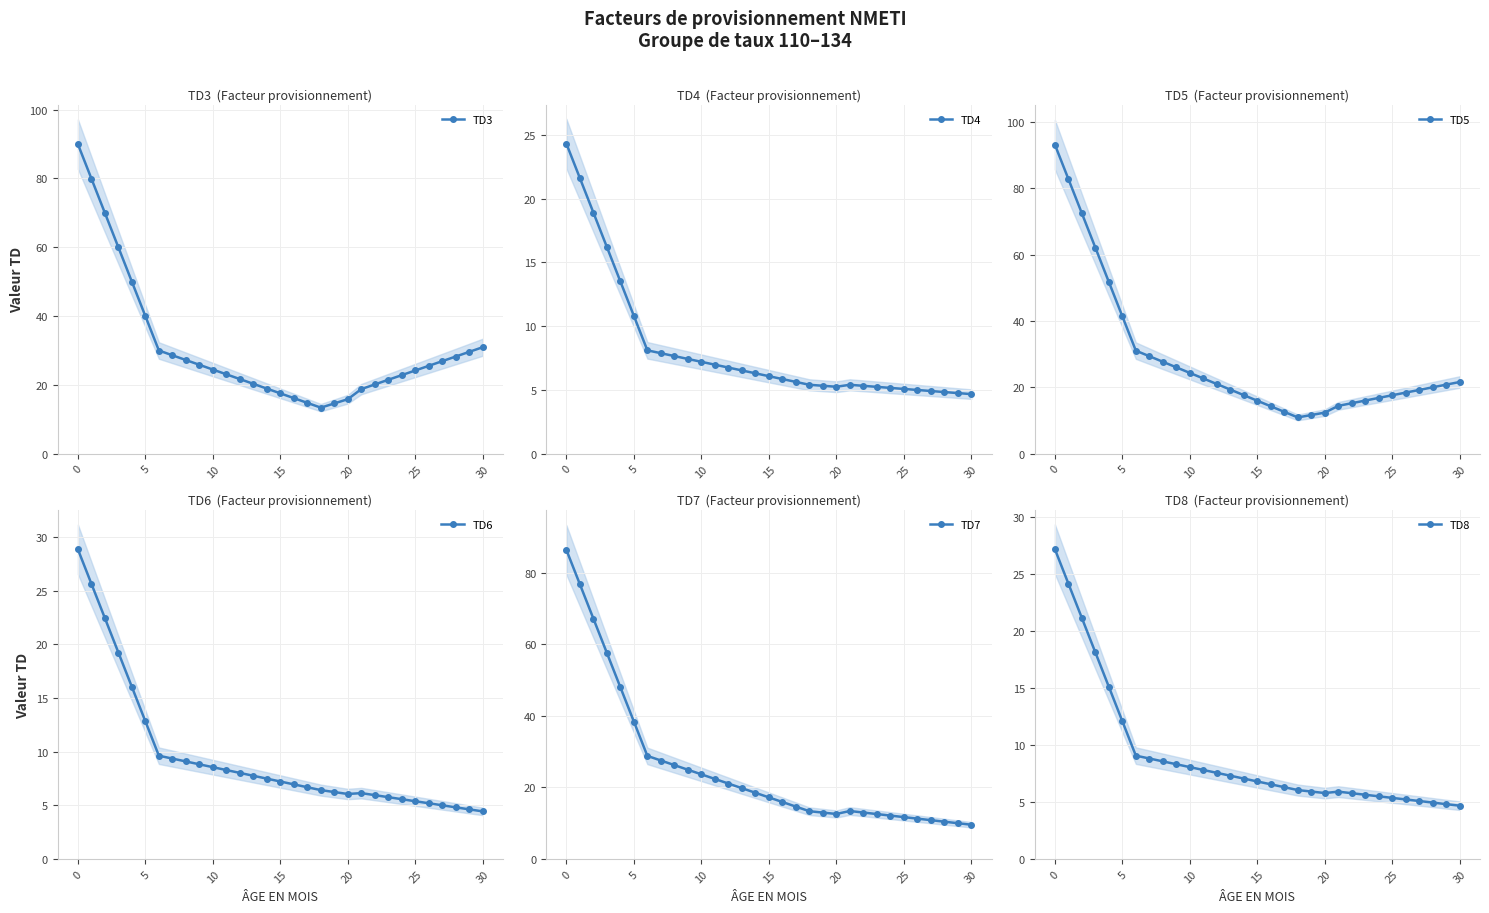

Read the TD7 value at 26.

11.3